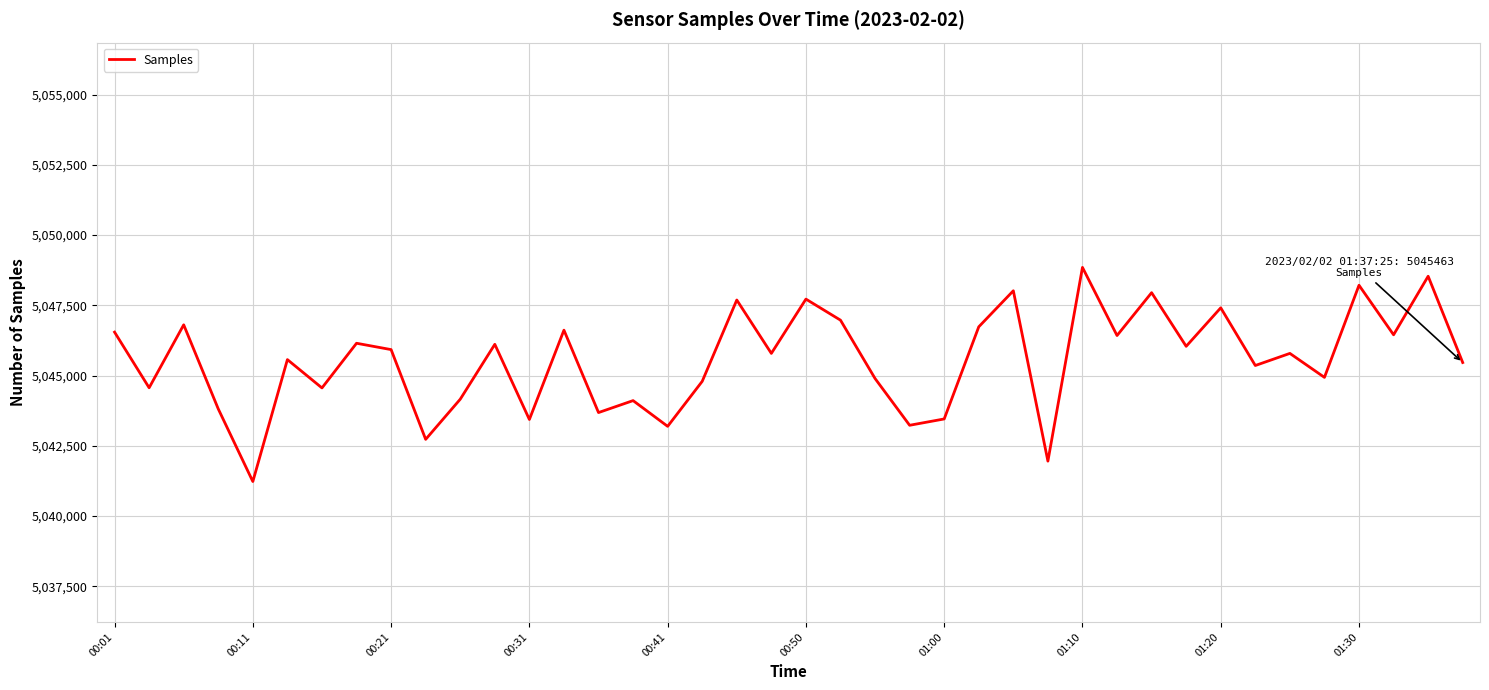

What is the difference between the maximum and minimum values?

7620